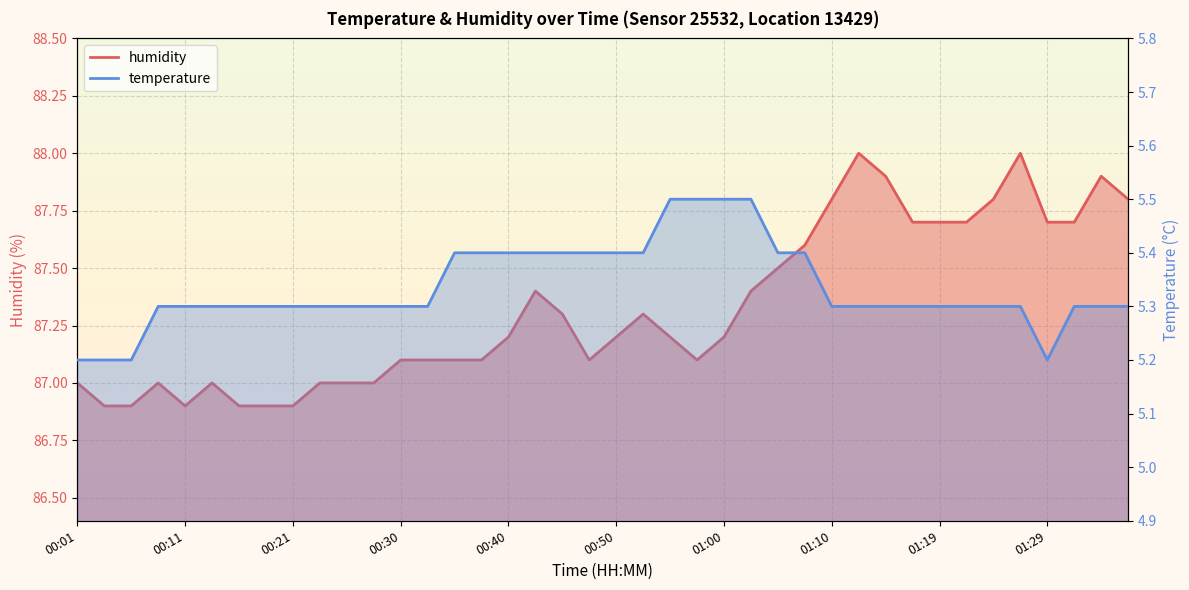

Reading left to right, what are all the values shown in this chart?

temperature: 5.2	5.2	5.2	5.3	5.3	5.3	5.3	5.3	5.3	5.3	5.3	5.3	5.3	5.3	5.4	5.4	5.4	5.4	5.4	5.4	5.4	5.4	5.5	5.5	5.5	5.5	5.4	5.4	5.3	5.3	5.3	5.3	5.3	5.3	5.3	5.3	5.2	5.3	5.3	5.3
humidity: 87.0	86.9	86.9	87.0	86.9	87.0	86.9	86.9	86.9	87.0	87.0	87.0	87.1	87.1	87.1	87.1	87.2	87.4	87.3	87.1	87.2	87.3	87.2	87.1	87.2	87.4	87.5	87.6	87.8	88.0	87.9	87.7	87.7	87.7	87.8	88.0	87.7	87.7	87.9	87.8